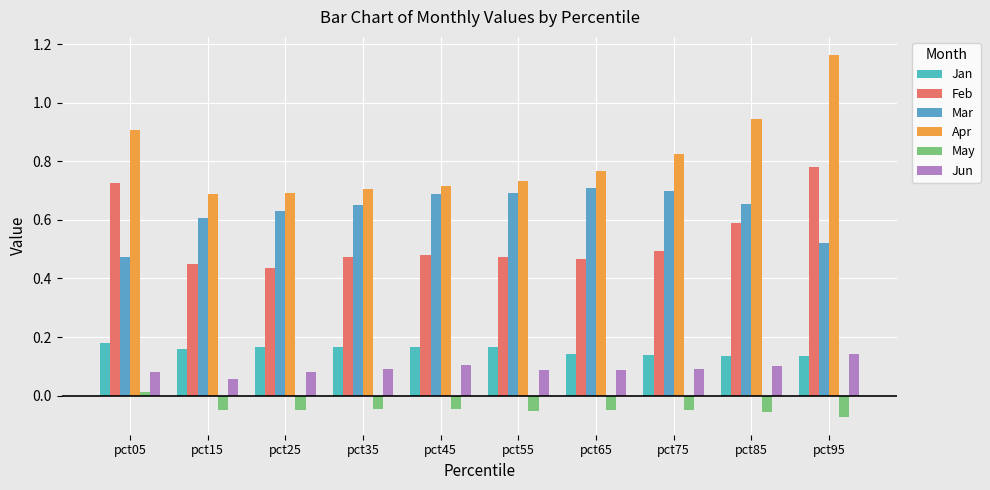

At which category is the sum across all series the highest?

pct95